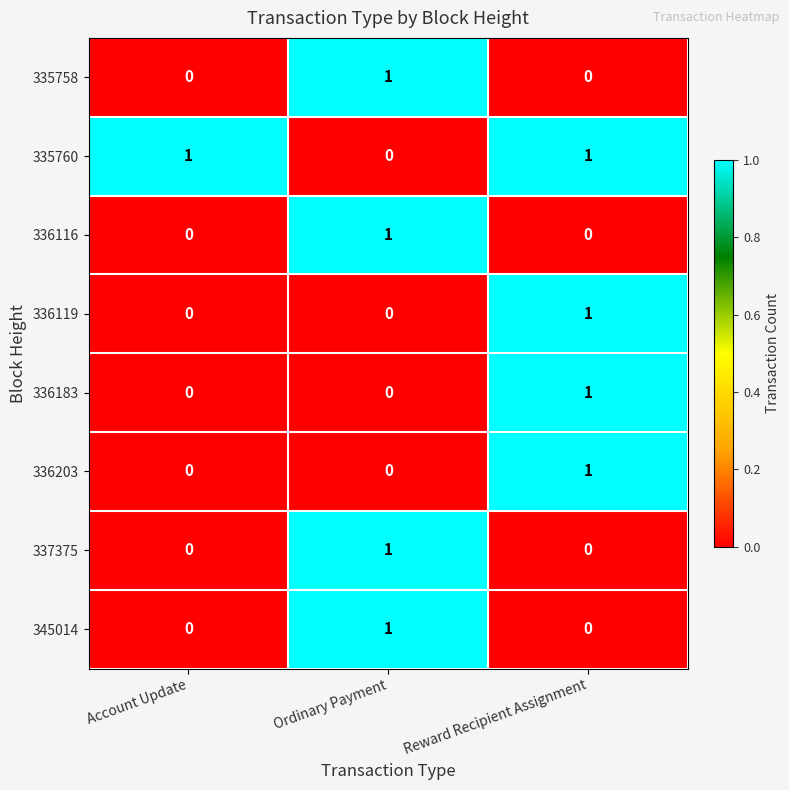

The 335760 series shows 0 at Ordinary Payment. True or false?

True